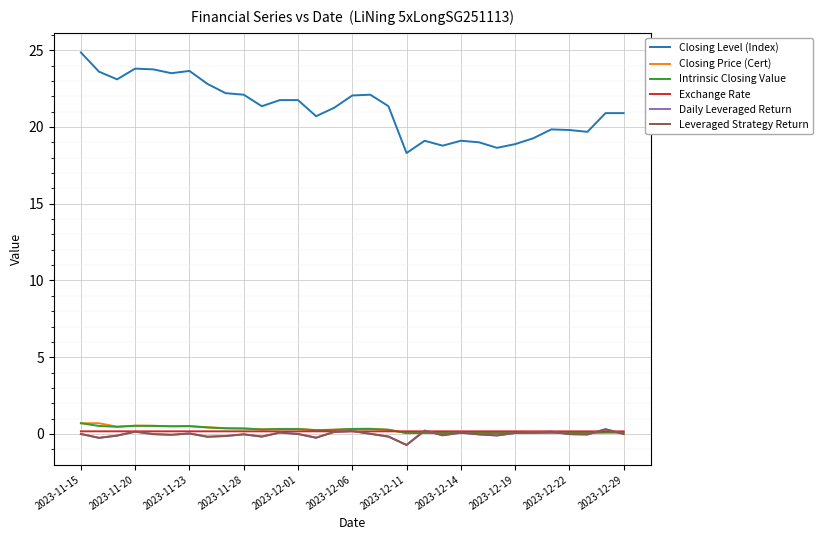

True or false: Closing Level (Index) and Leveraged Strategy Return cross at least once.

False